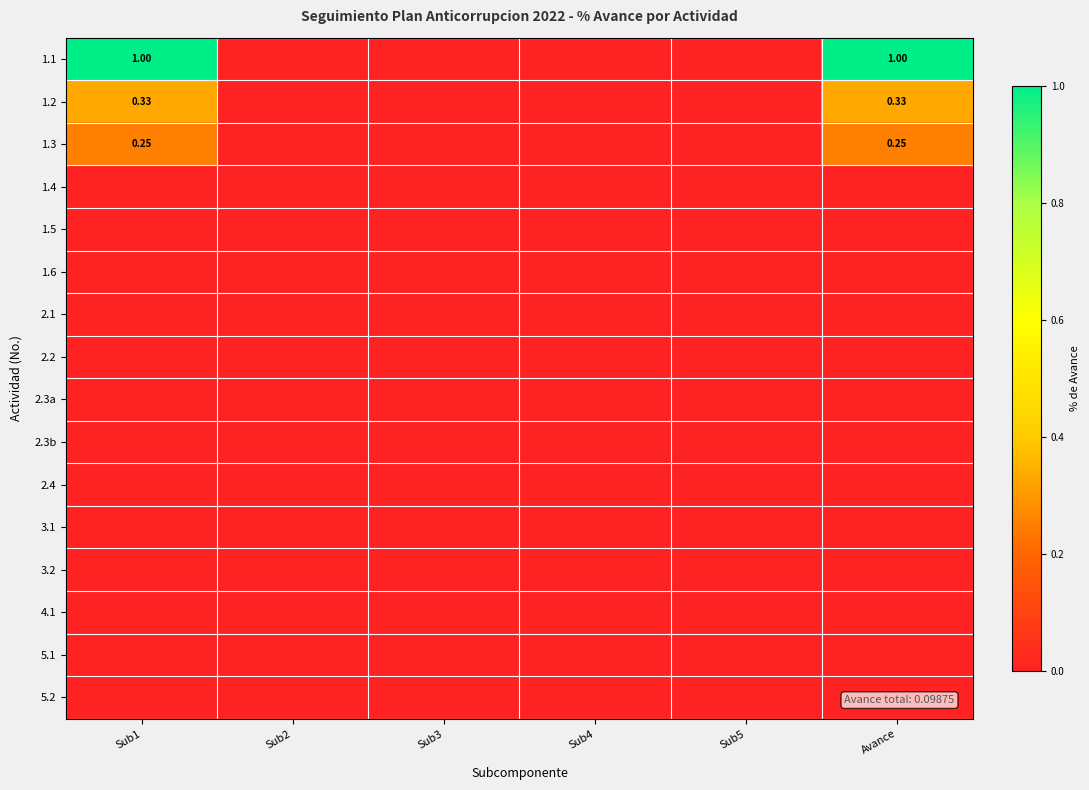

At which label is 5.2 closest to 0?

Sub1